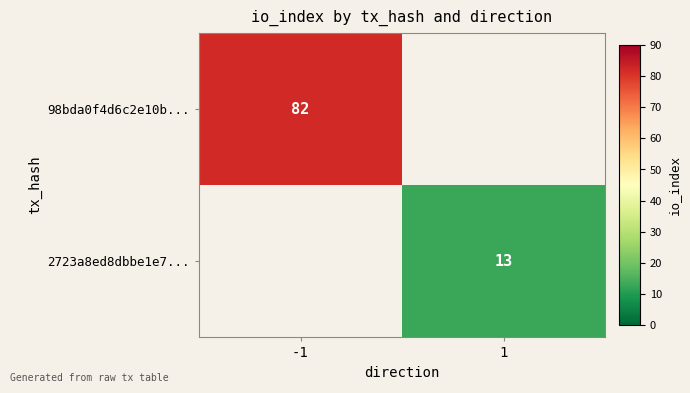

True or false: 2723a8ed8dbbe1e7... has a value of 21 at 1.

False